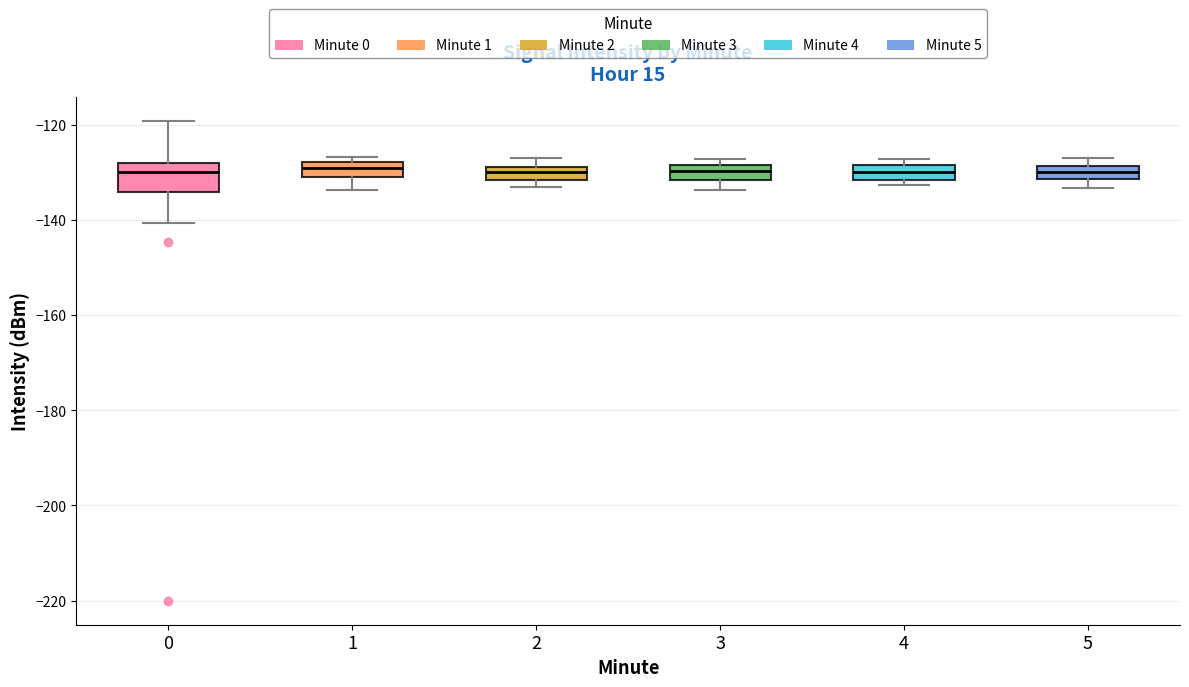

Where does the median line of the box at x = 4 sit on the y-axis? The values are not printed on the chart, so give them approximately, as read against the axis.

-130